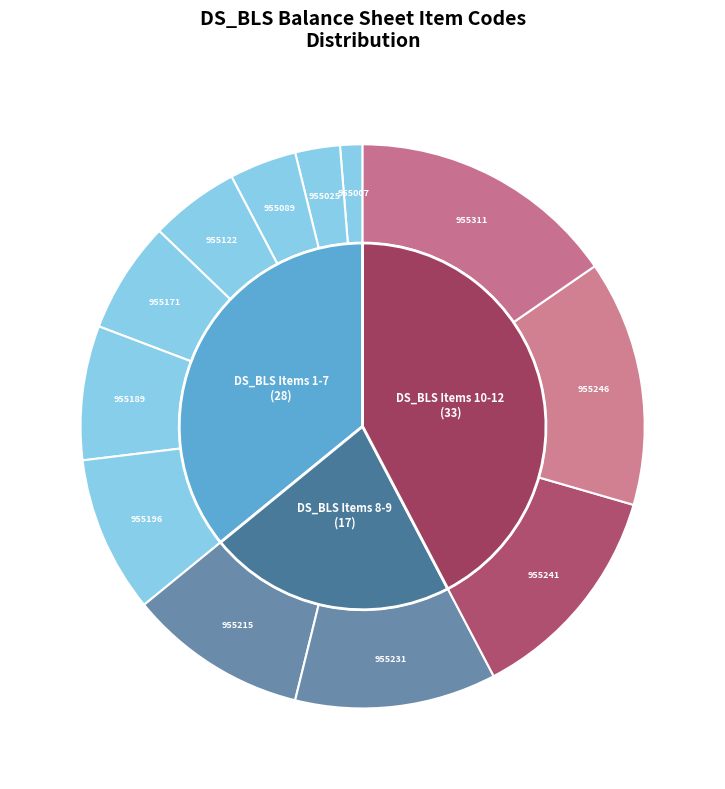

What is the total percentage of 955007 and 955241?

14.1%